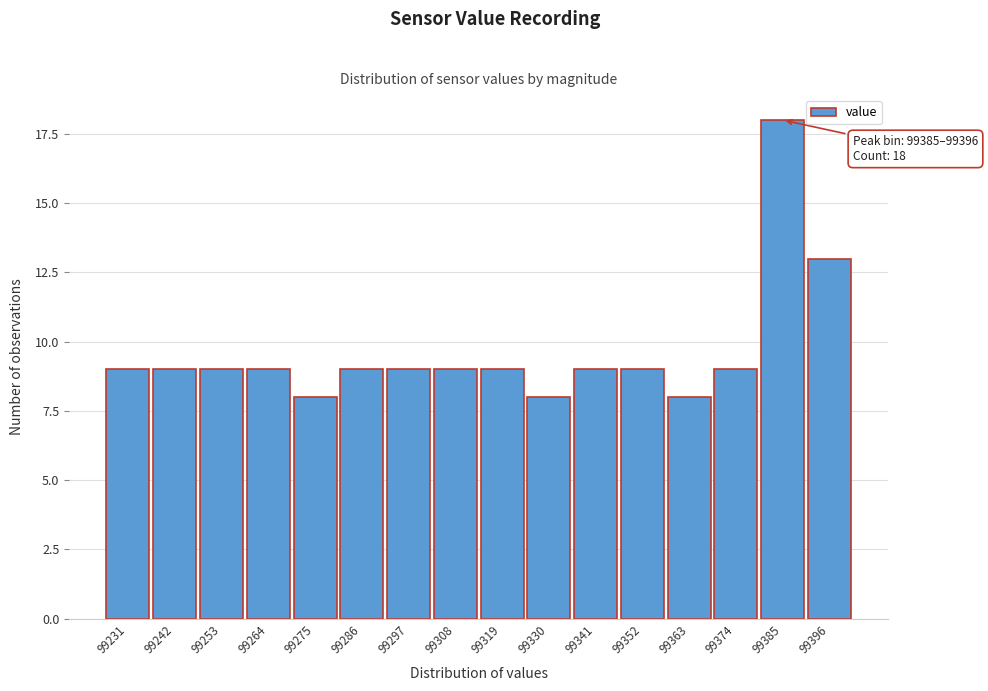

Reading left to right, transcribe all the data shown in this chart.

9	9	9	9	8	9	9	9	9	8	9	9	8	9	18	13